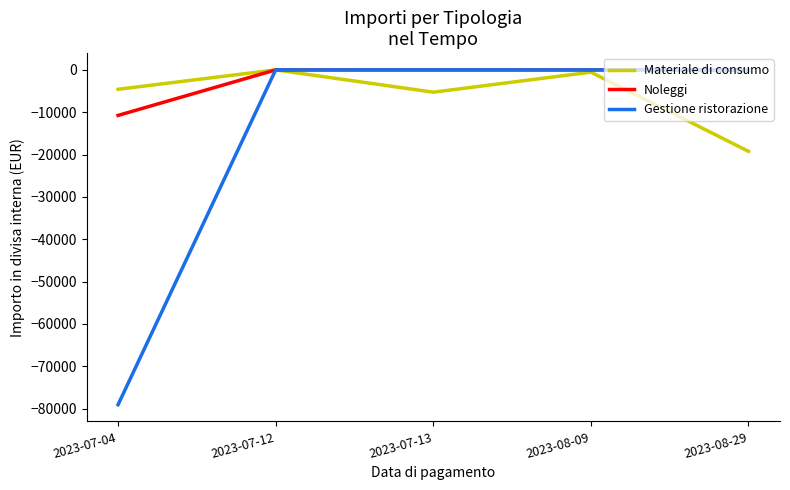

The Materiale di consumo series shows -540.0 at 2023-08-09. True or false?

True